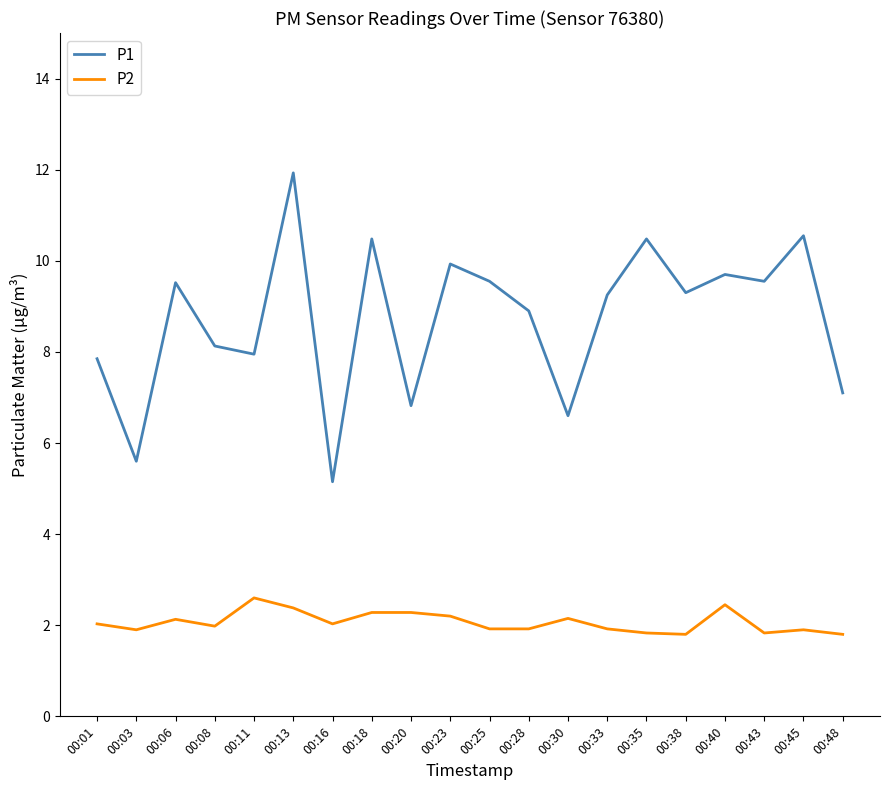

At 00:20, list the series in order from smallest to largest.

P2, P1